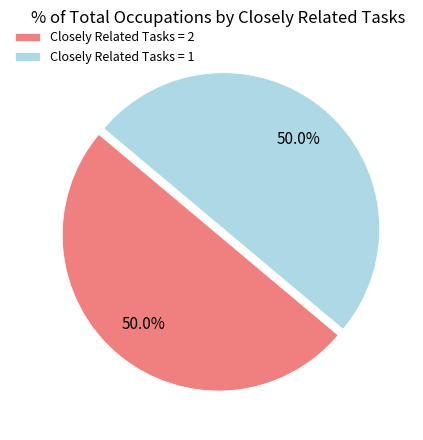

What percentage do Closely Related Tasks = 1 and Closely Related Tasks = 2 together represent?

100.0%